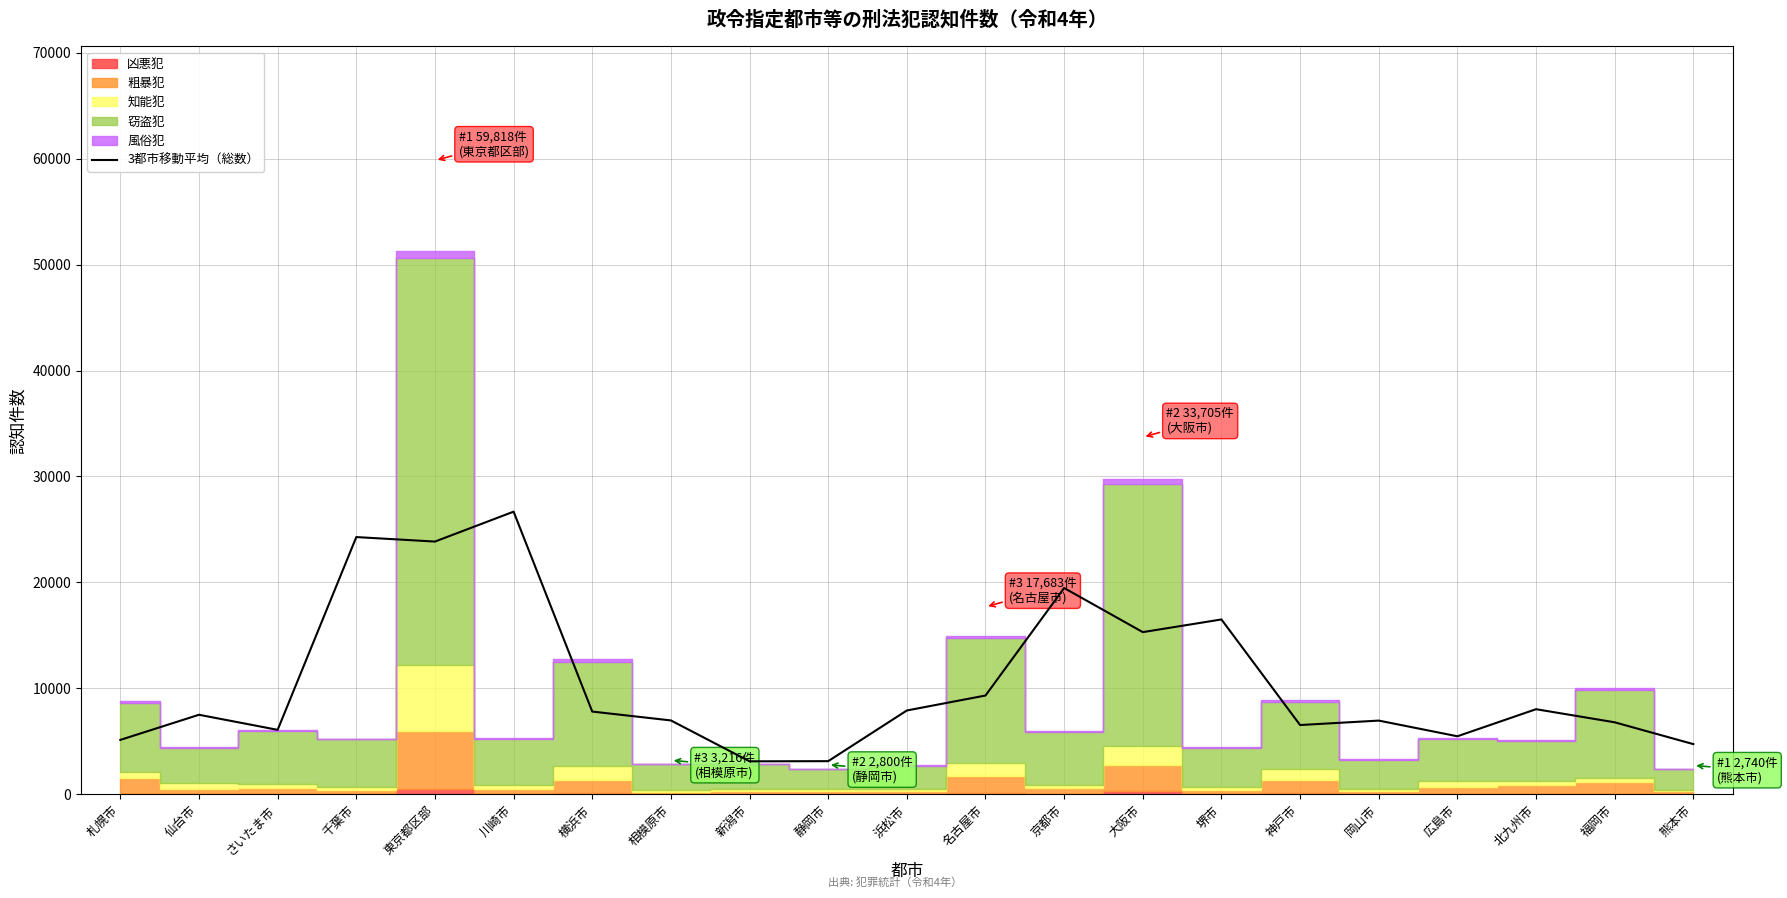

Reading left to right, transcribe all the data shown in this chart.

5139.0	7510.0	6086.3	24281.0	23856.7	26679.3	7812.0	6975.3	3115.3	3131.0	7915.3	9326.0	19473.3	15310.3	16505.7	6540.7	6960.3	5479.3	8035.7	6798.0	4739.7